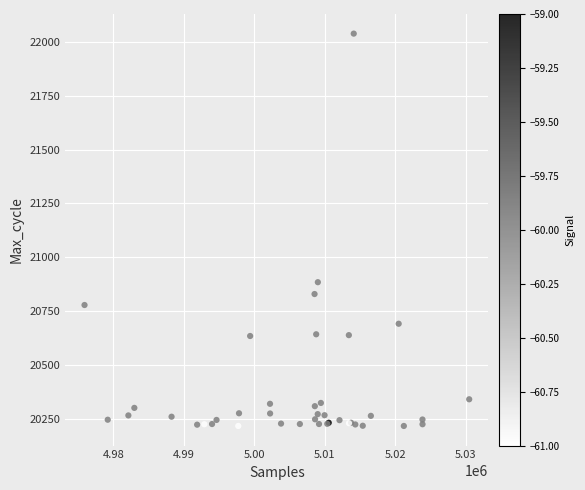

What Y value in the scatter plot is closest to 21127?

20884